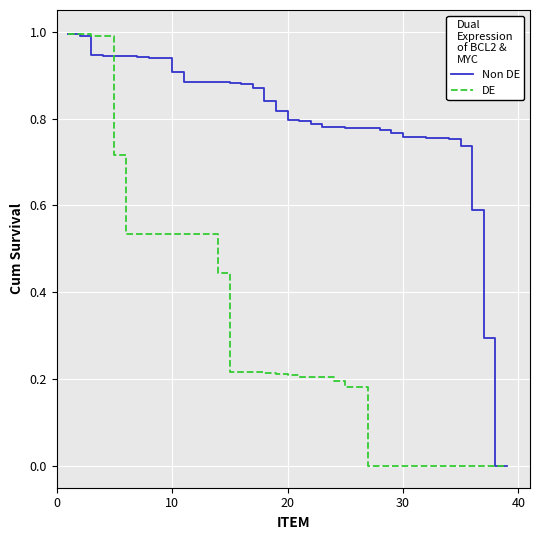

List the series in order of their overall mean, lowest first.

DE, Non DE